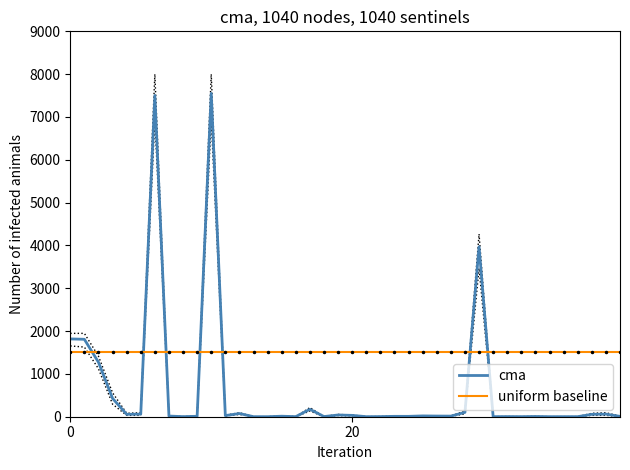

True or false: uniform baseline has a value of 1500.0 at 26.

True